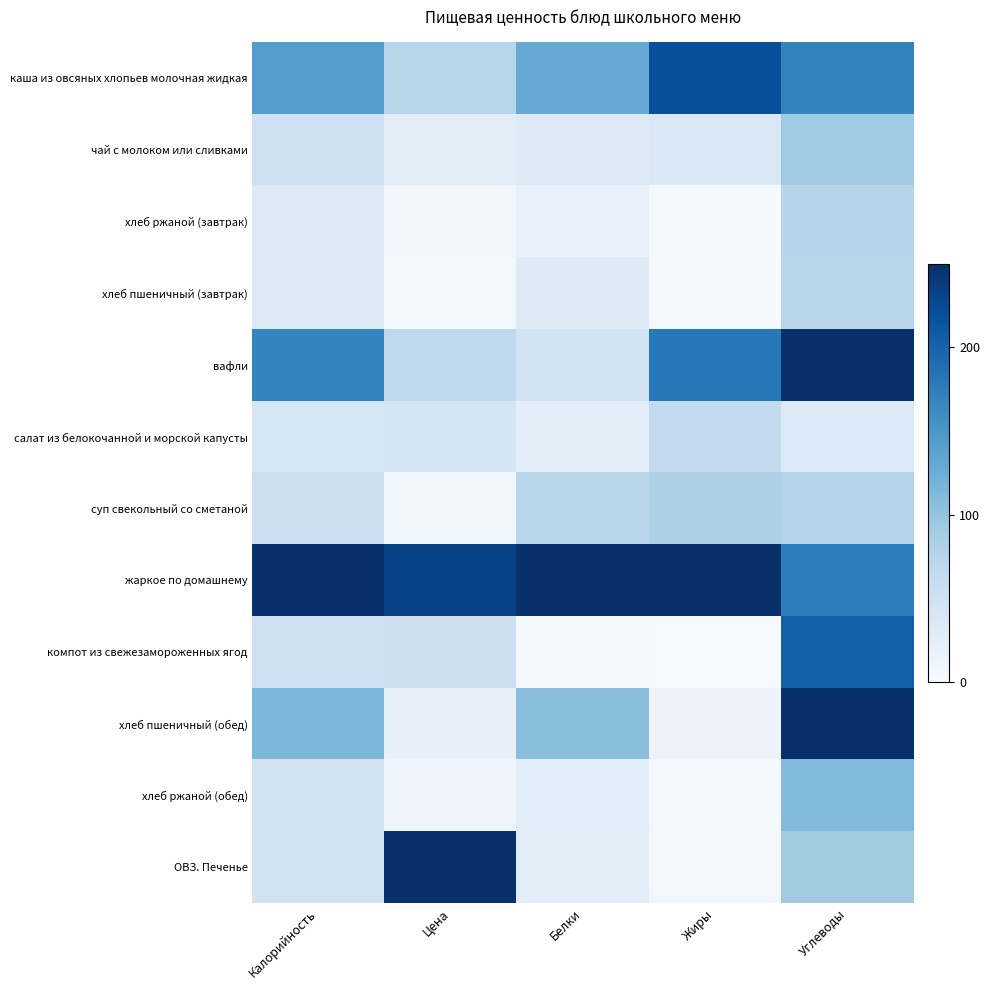

Count the number of categories in the chart.

5